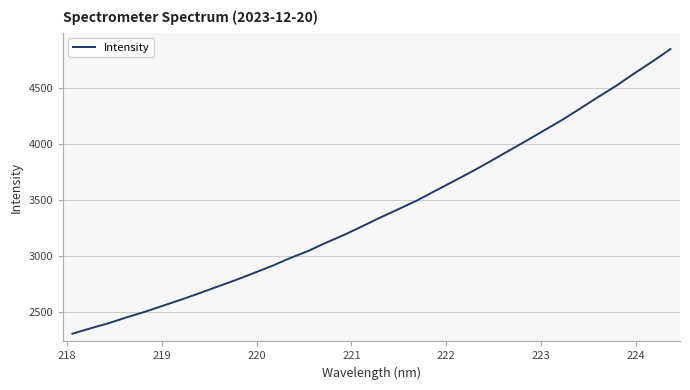

True or false: there are more than 2 points higher than both neighbors.

False